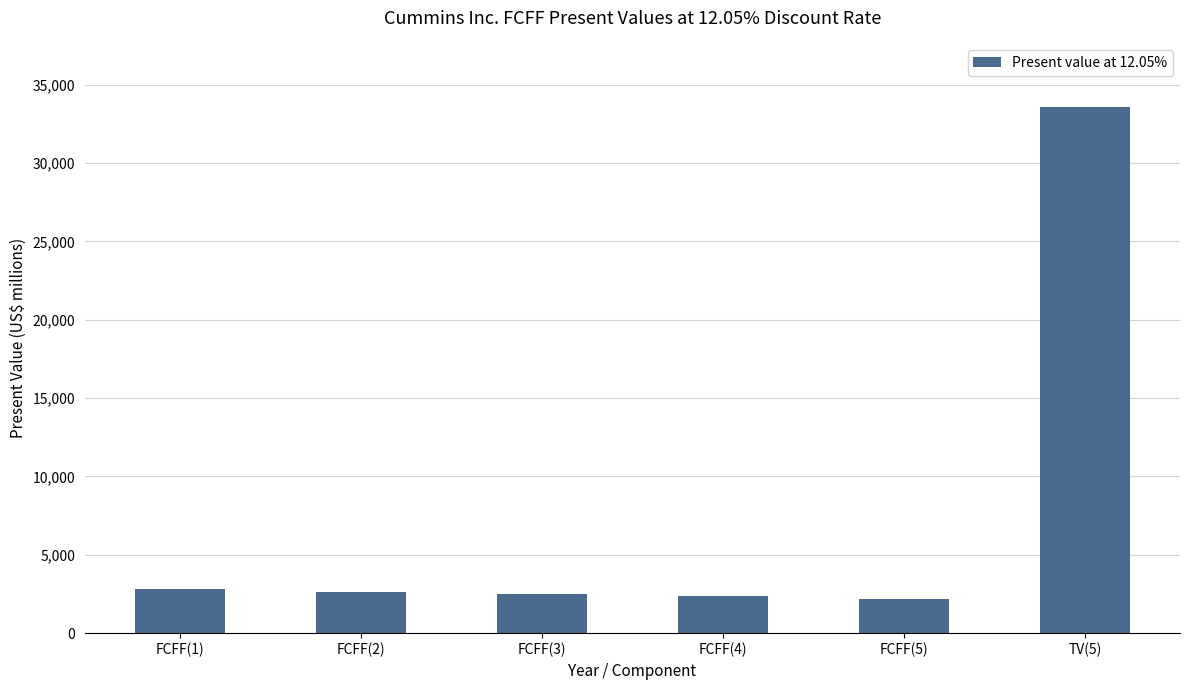

The value at FCFF(5) is 735. True or false?

False